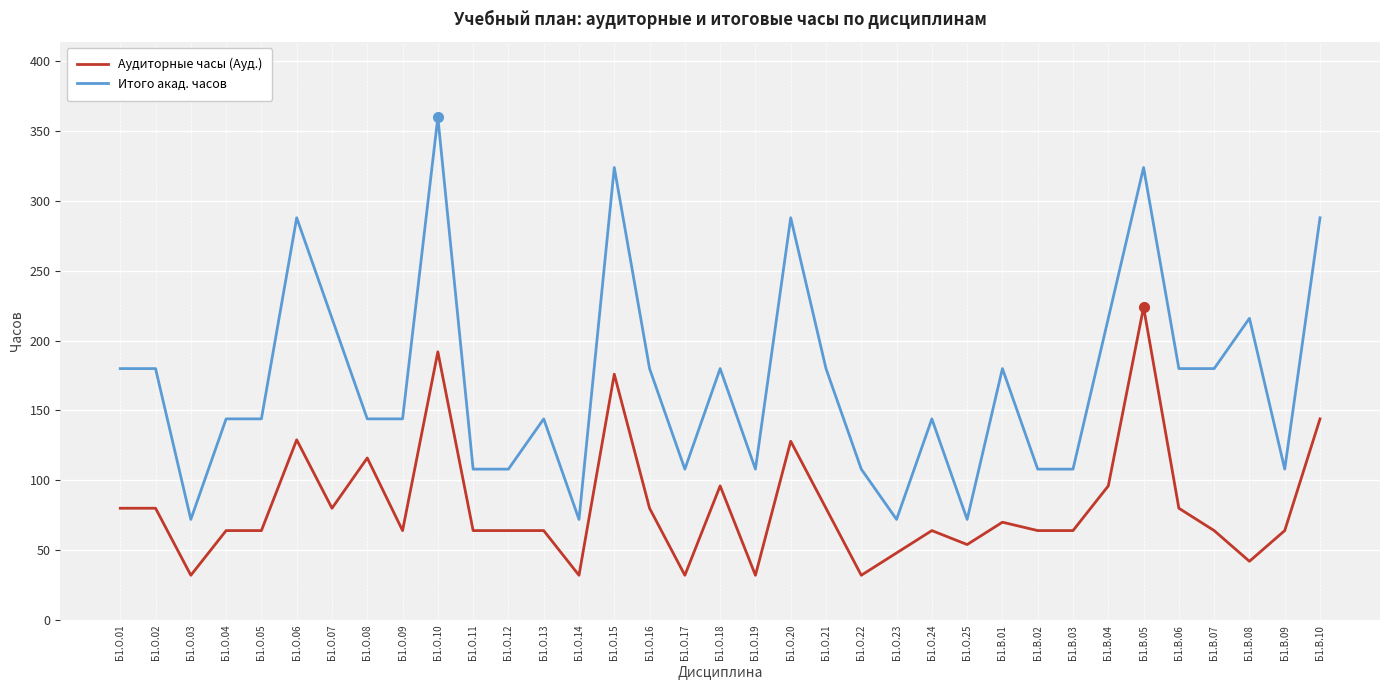

True or false: Аудиторные часы (Ауд.) and Итого акад. часов intersect in this chart.

False